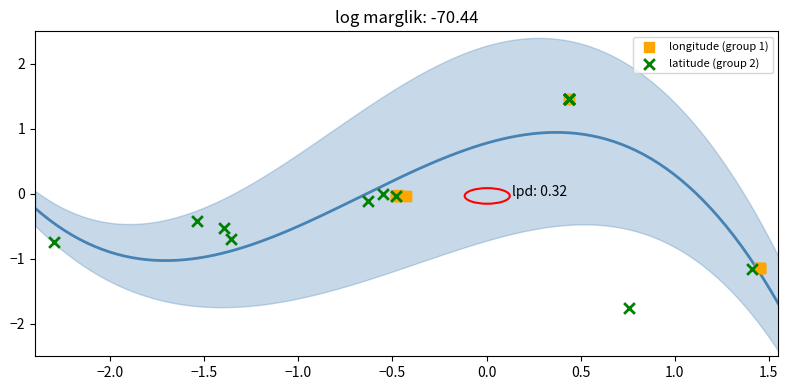

Which series reaches the minimum Y coordinate?

latitude (group 2)